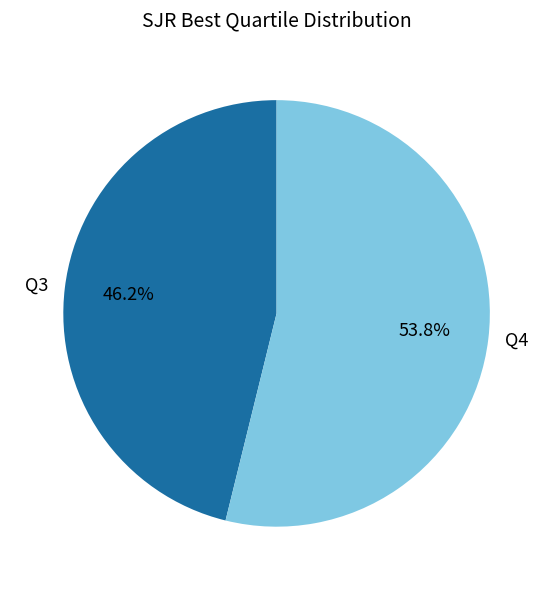

Which category has the smallest portion of the pie?

Q3